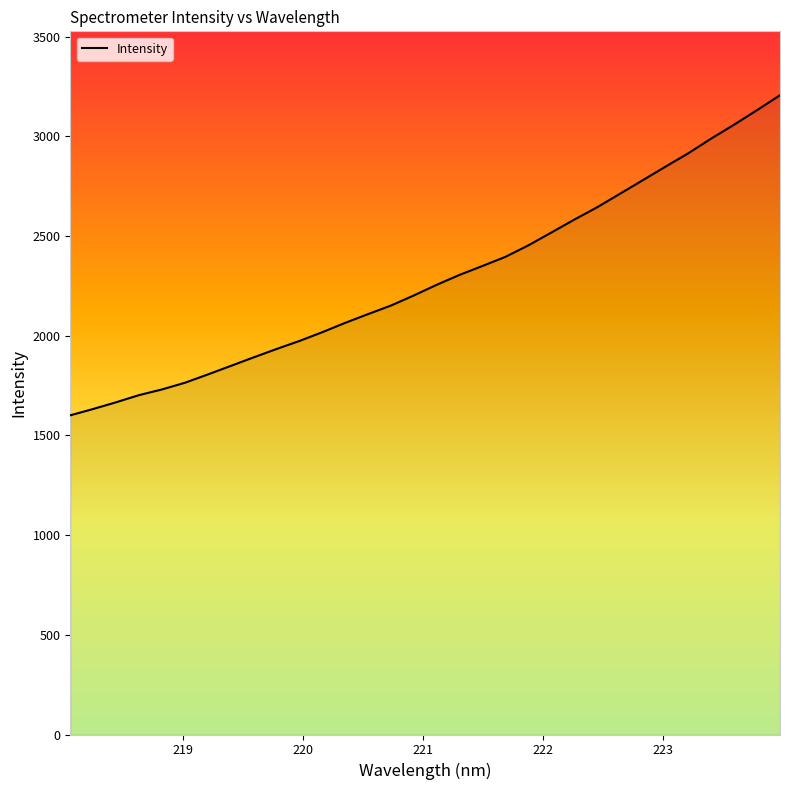

What is the difference between the maximum and minimum values?

1605.5